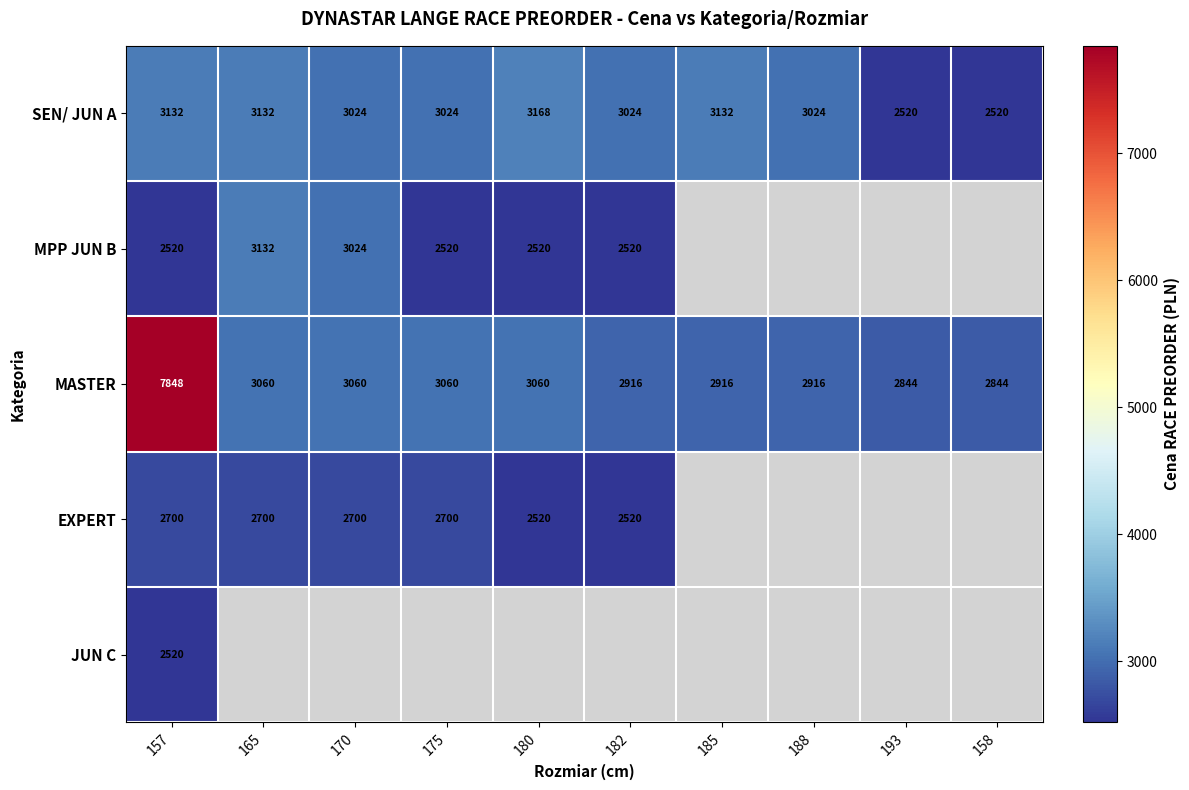

Which has a higher value, 158 or 175?

175